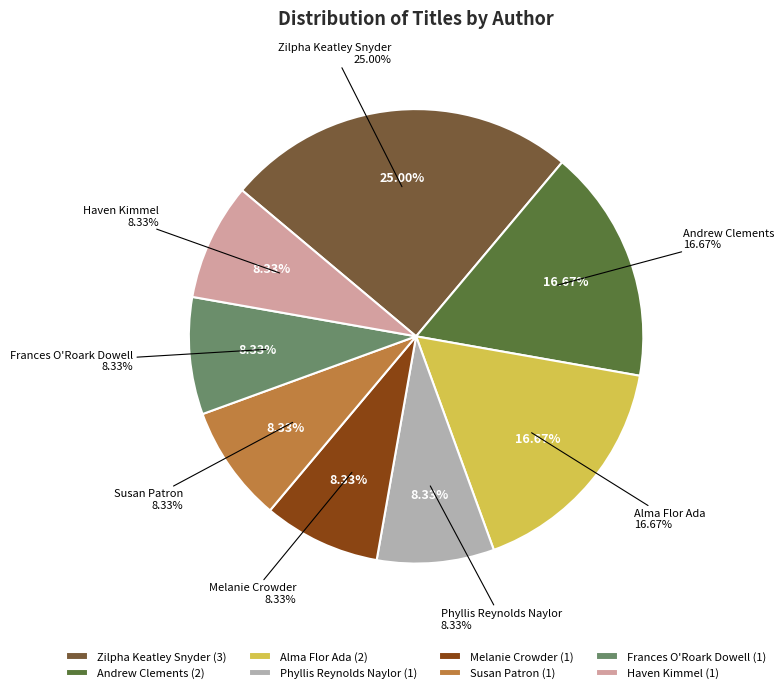

Between Phyllis Reynolds Naylor and Frances O'Roark Dowell, which is larger?

Phyllis Reynolds Naylor